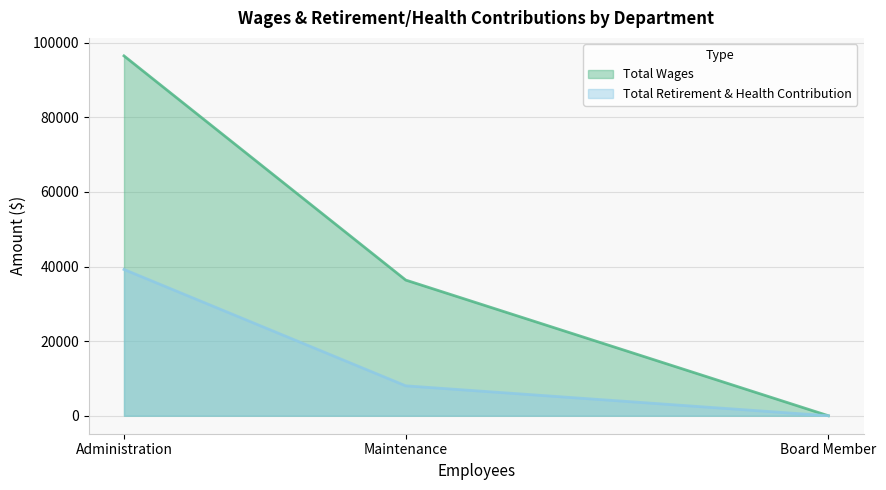

List the labels in order of Total Wages value, smallest first.

Board Member, Maintenance, Administration